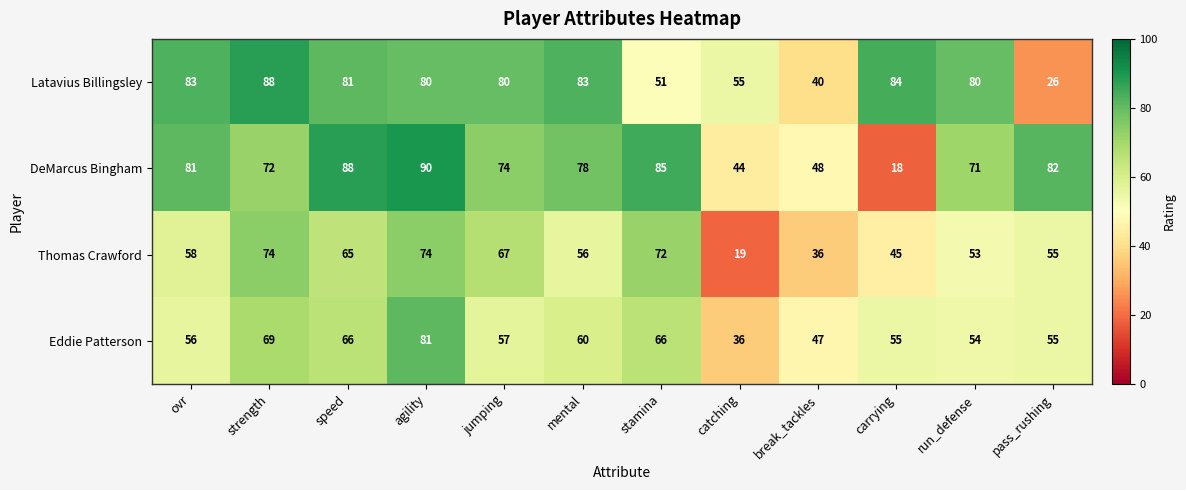

Is it true that DeMarcus Bingham equals 71 at run_defense?

True